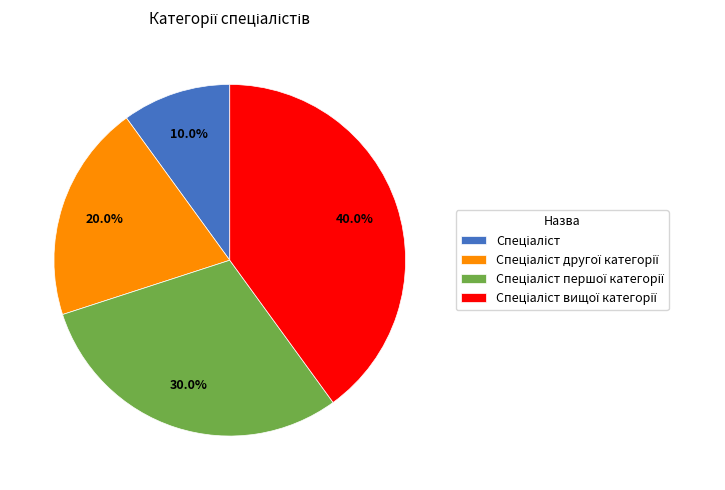

Does any single category account for the majority?

No